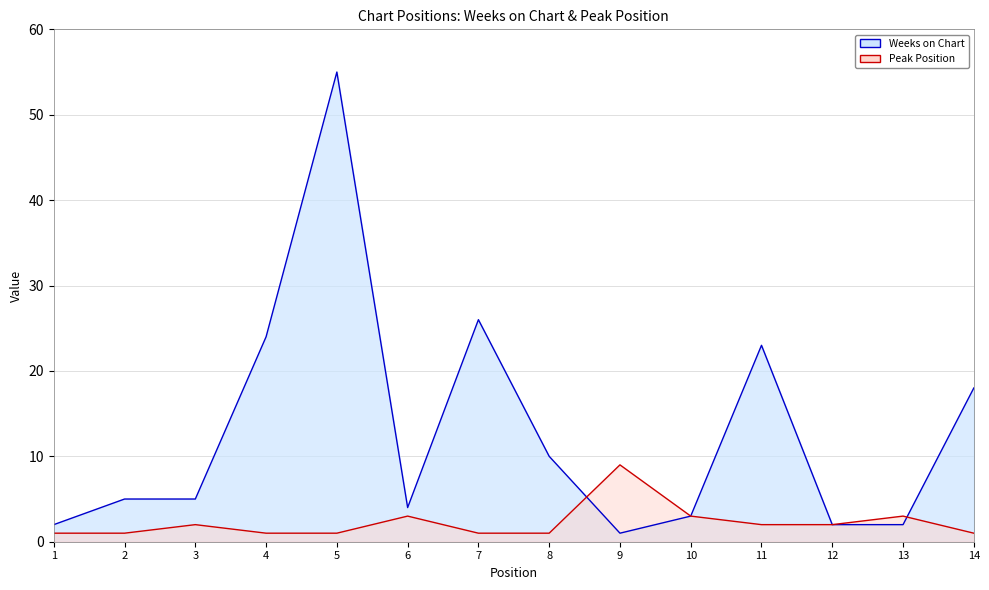

Rank the series at 10 from lowest to highest value.

Weeks on Chart line, Peak Position line